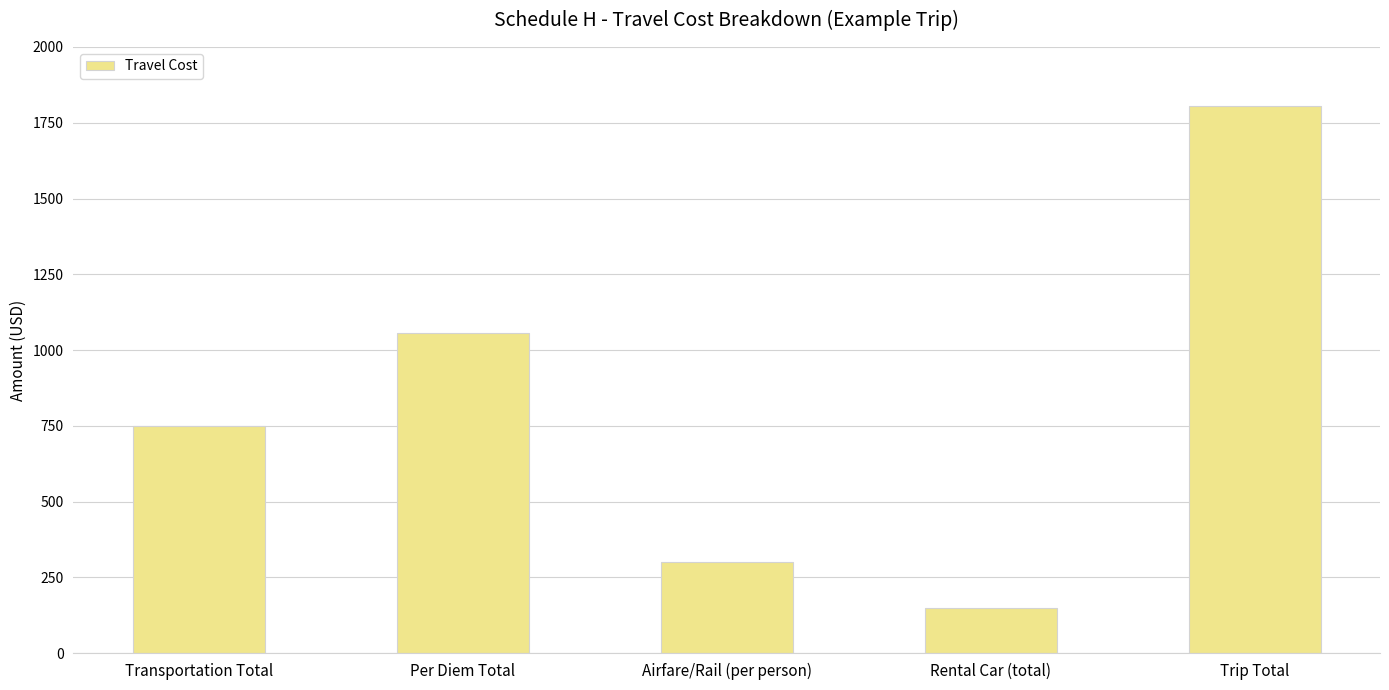

Rank the categories by value from highest to lowest.

Trip Total, Per Diem Total, Transportation Total, Airfare/Rail (per person), Rental Car (total)